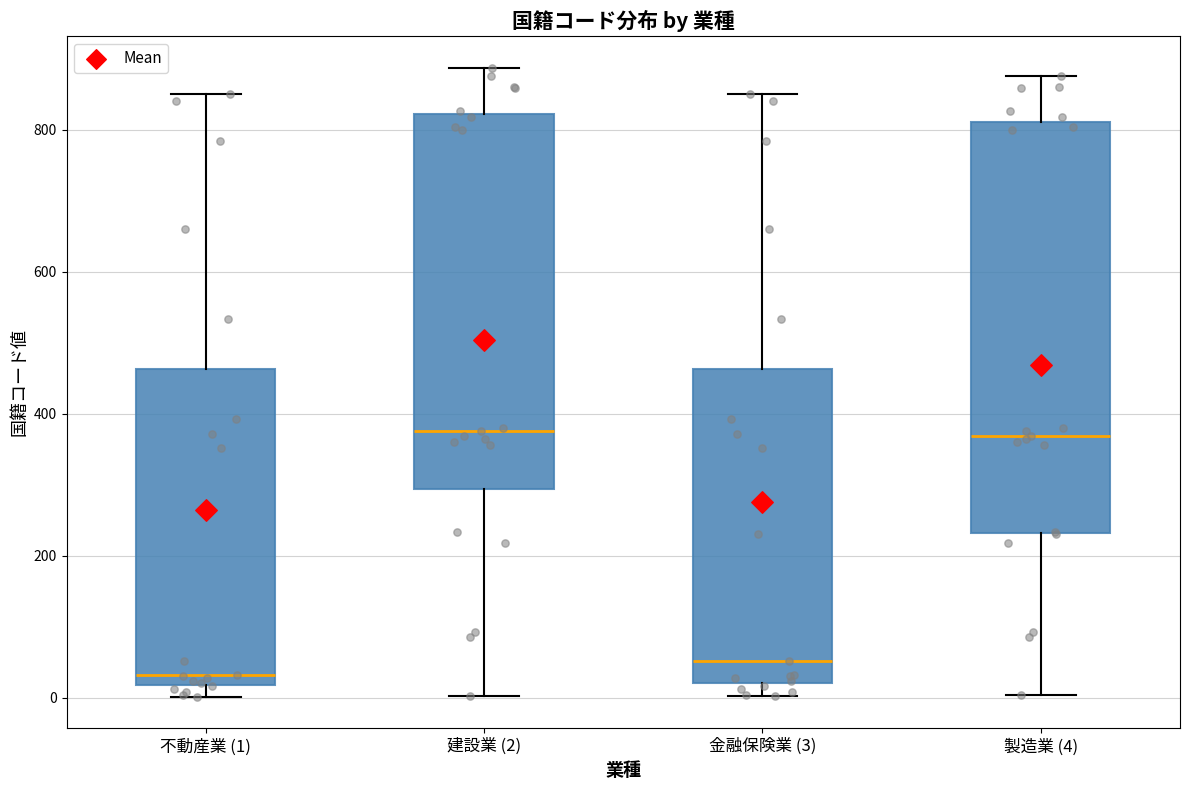

Reading left to right, transcribe this box plot: for each box, give where its median line is, the range the box spans, and where its two whiskers end, as read against the y-axis. The values are not printed on the chart, so give them approximately, as read against the axis.

不動産業 (1): median 40, box 20 to 460, whiskers 0 to 860
建設業 (2): median 380, box 300 to 820, whiskers 0 to 880
金融保険業 (3): median 60, box 20 to 460, whiskers 0 to 860
製造業 (4): median 360, box 240 to 820, whiskers 0 to 880